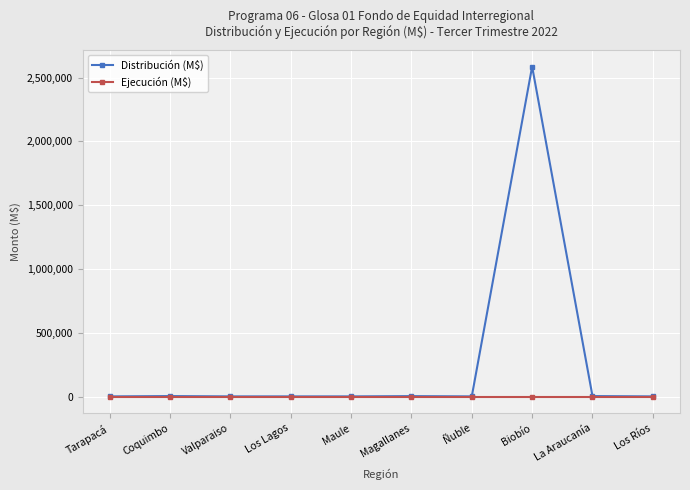

At how many categories does at least one series exceed 1882931?

1